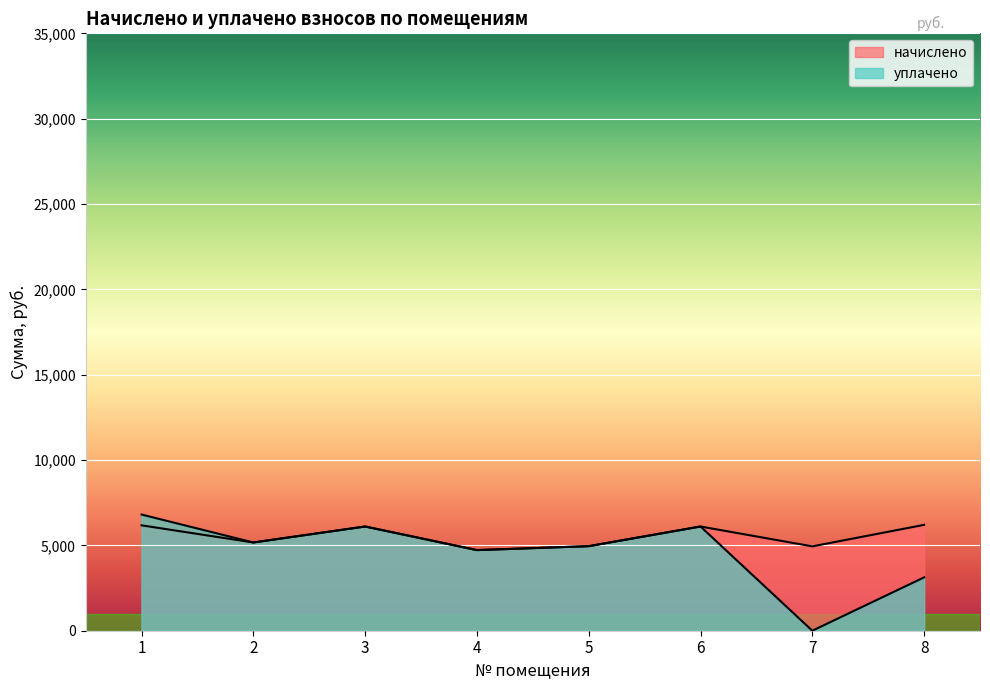

What is the greatest value displayed?

6807.2